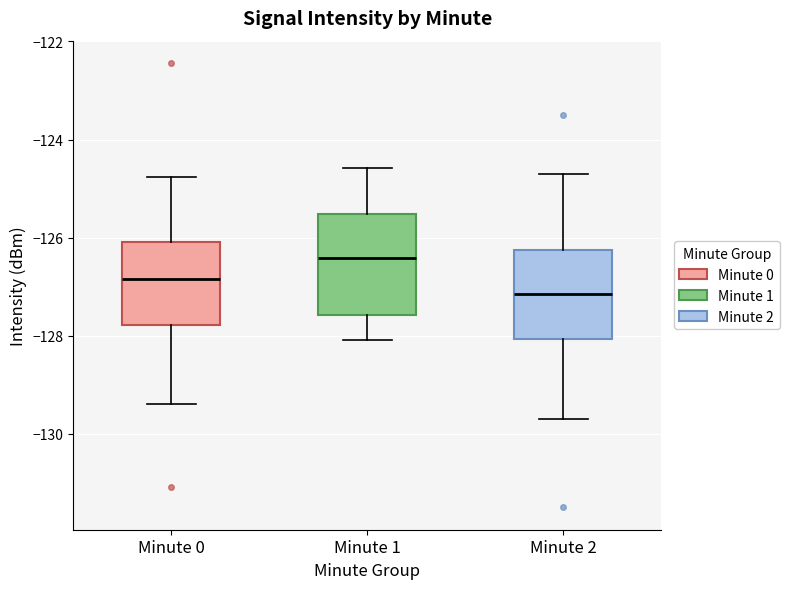

Reading left to right, read every box against the y-axis: the position of its median line, the range the box covers, and the ends of its whiskers. The values are not printed on the chart, so give them approximately, as read against the axis.

Minute 0: median -126.8, box -127.8 to -126.0, whiskers -129.4 to -124.8
Minute 1: median -126.4, box -127.6 to -125.6, whiskers -128.0 to -124.6
Minute 2: median -127.2, box -128.0 to -126.2, whiskers -129.6 to -124.6